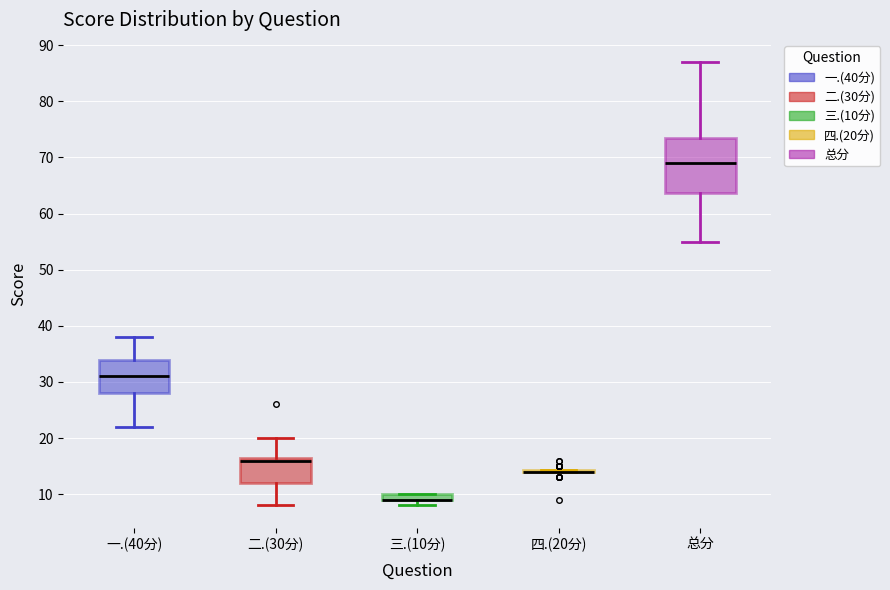

Comparing the boxes themselves (not the whiskers), which one is the tallest?

总分